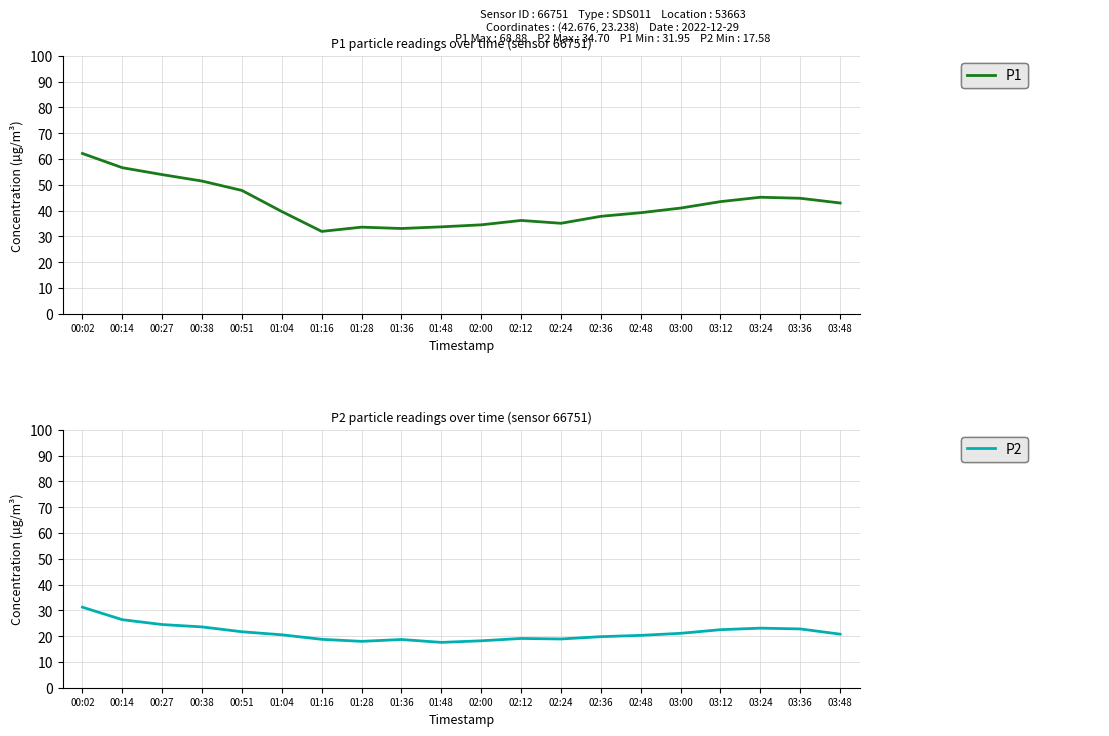

At which label does P2 first exceed 20?

00:02